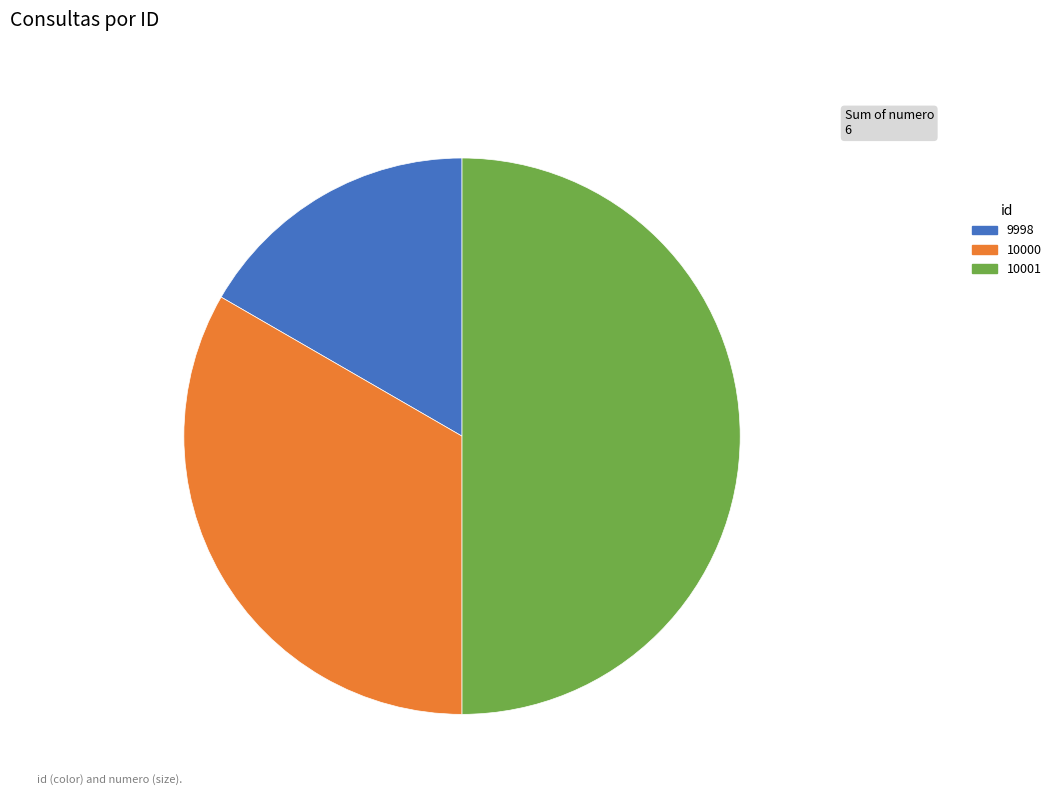

What is the ratio of the value at 9998 to the value at 10000?

0.5